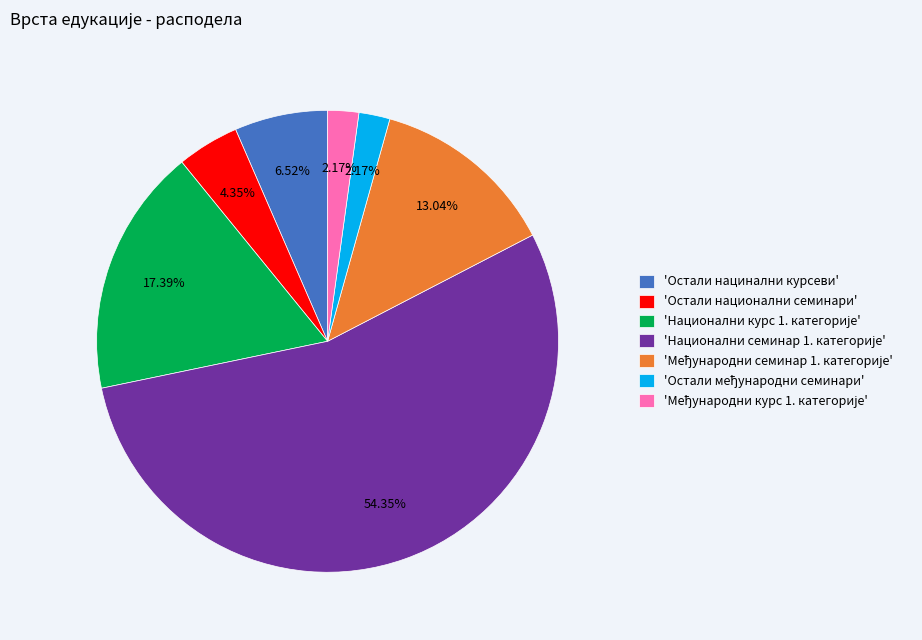

Is there a majority slice in this chart?

Yes